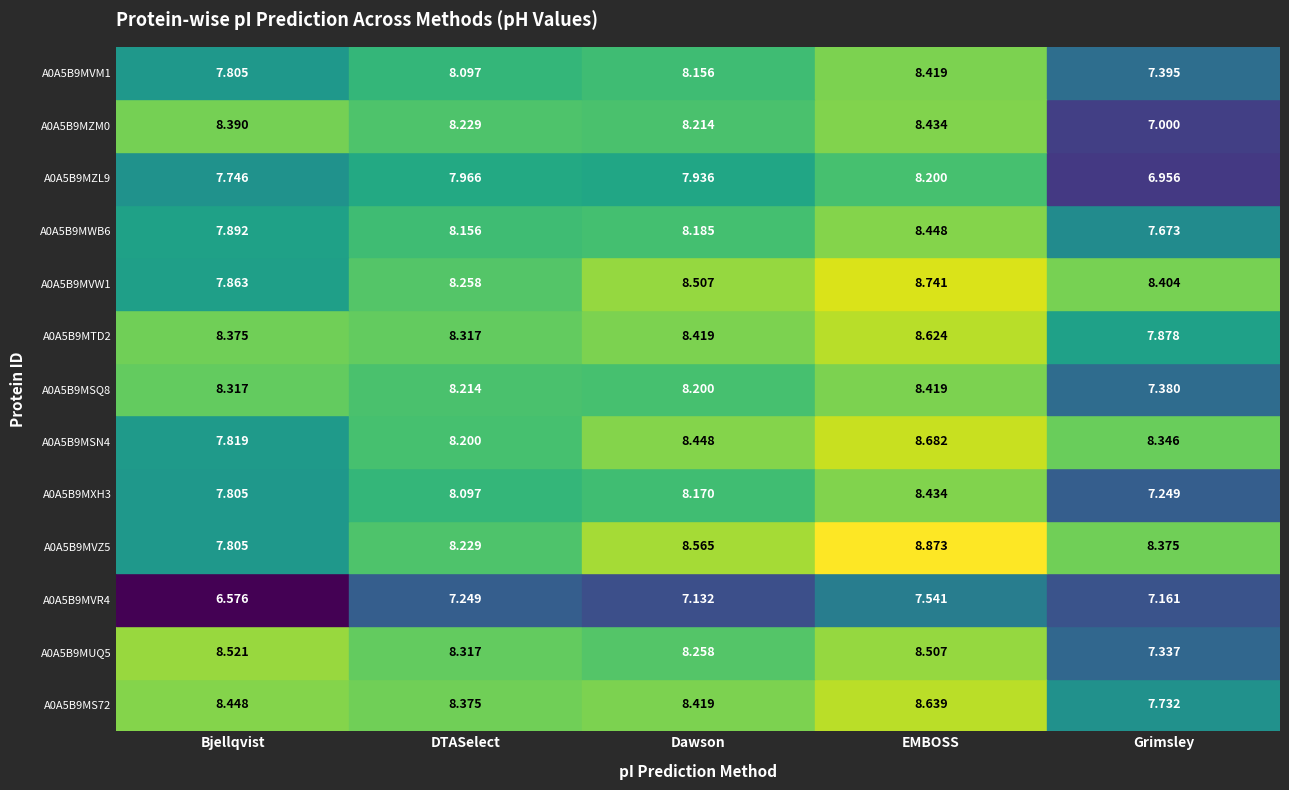

List the labels in order of A0A5B9MSQ8 value, smallest first.

Grimsley, Dawson, DTASelect, Bjellqvist, EMBOSS